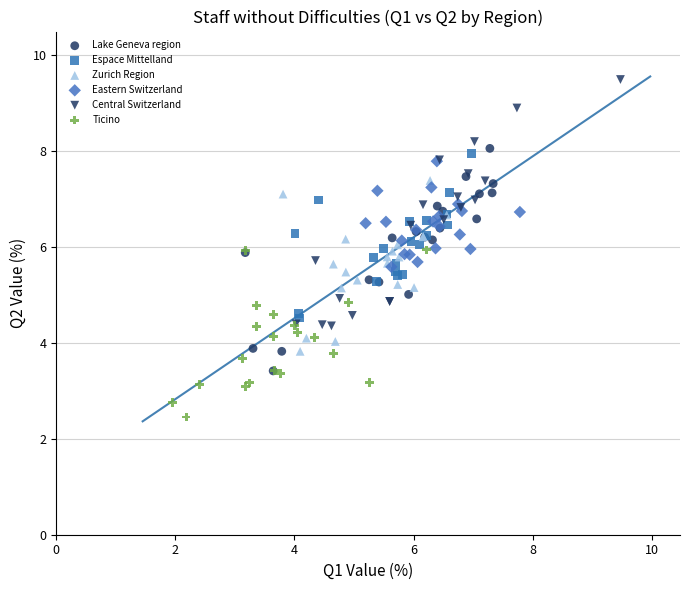

What are all the series names shown in the legend?

Lake Geneva region, Espace Mittelland, Zurich Region, Eastern Switzerland, Central Switzerland, Ticino